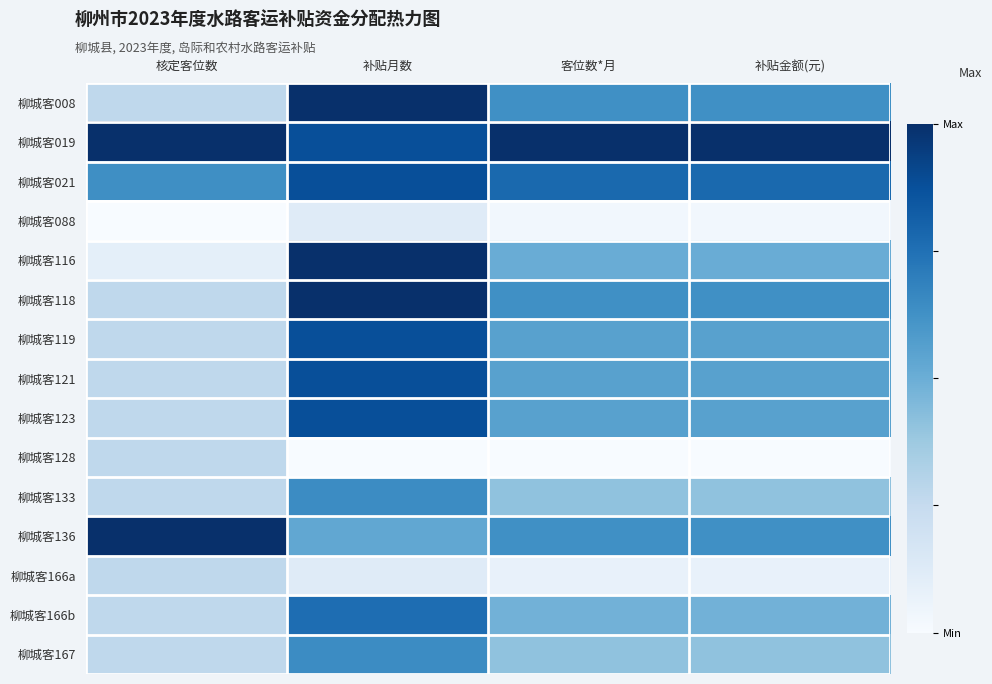

At which category is the sum across all series the highest?

补贴月数